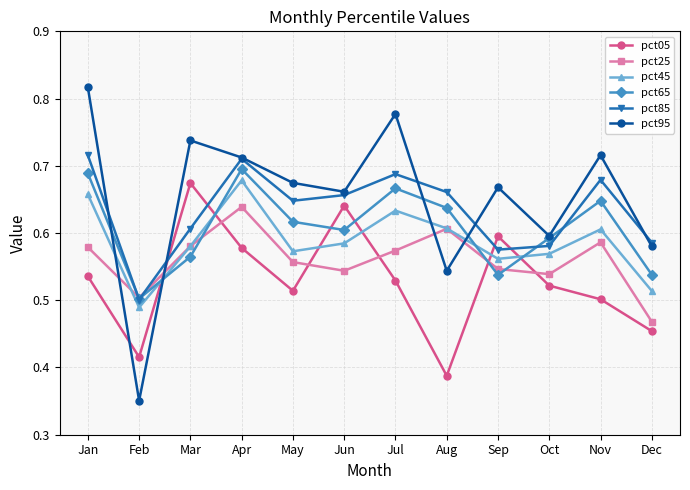

At Jan, list the series in order from largest to smallest.

pct95, pct85, pct65, pct45, pct25, pct05